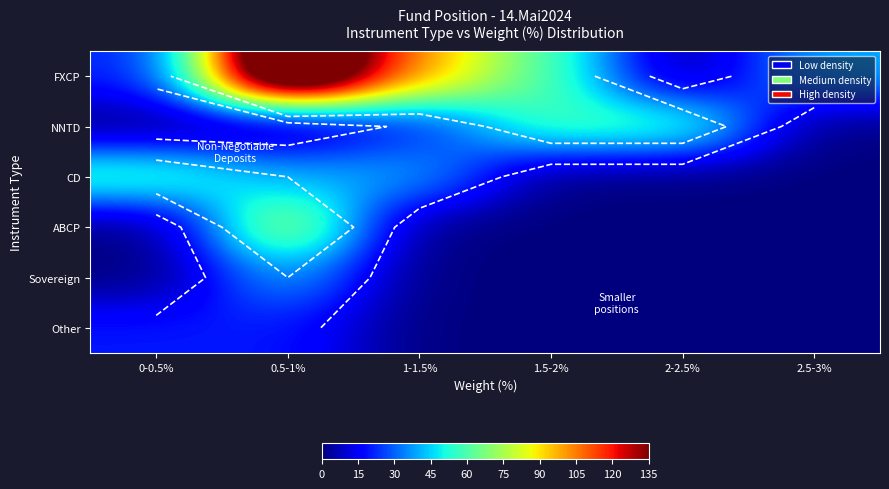

What is the total value across all series at 1-1.5%?

160